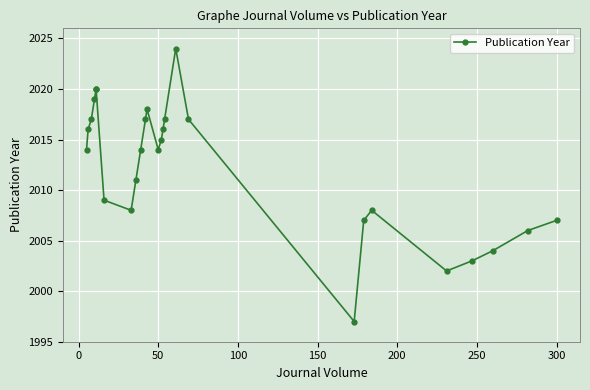

What is the sum of all values?

52320